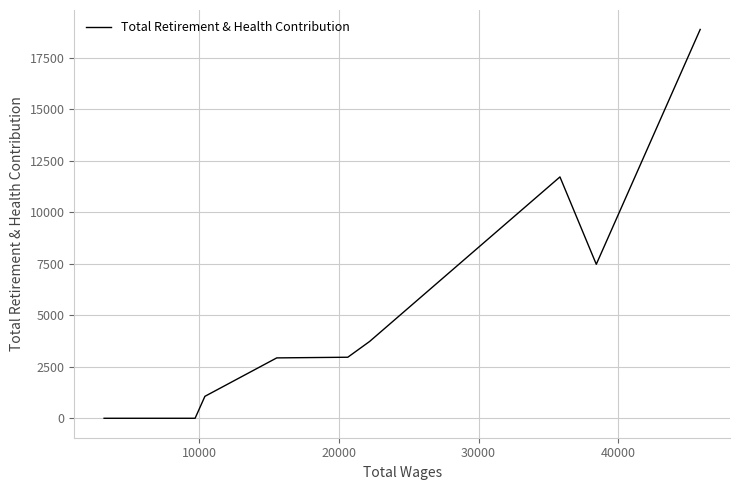

What is the maximum value shown in the chart?

18880